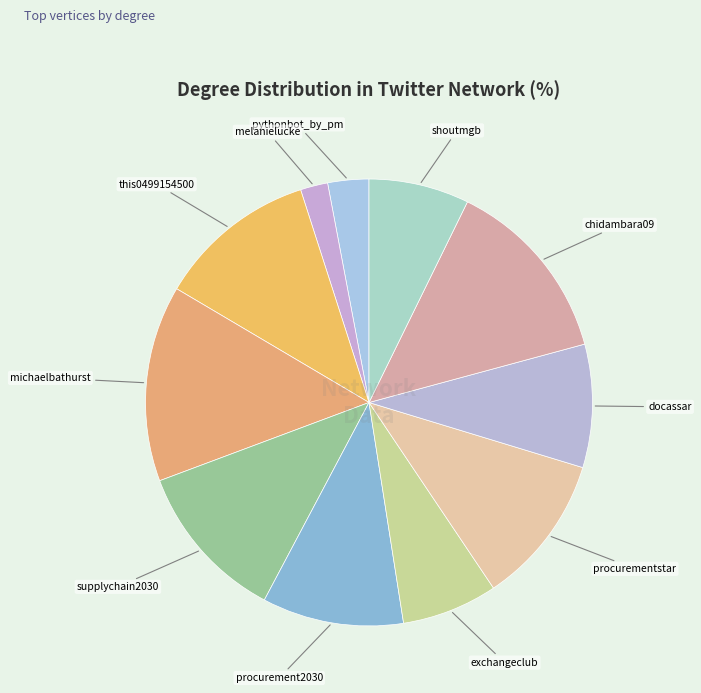

To the nearest percent, what is the average slice percentage?

9%